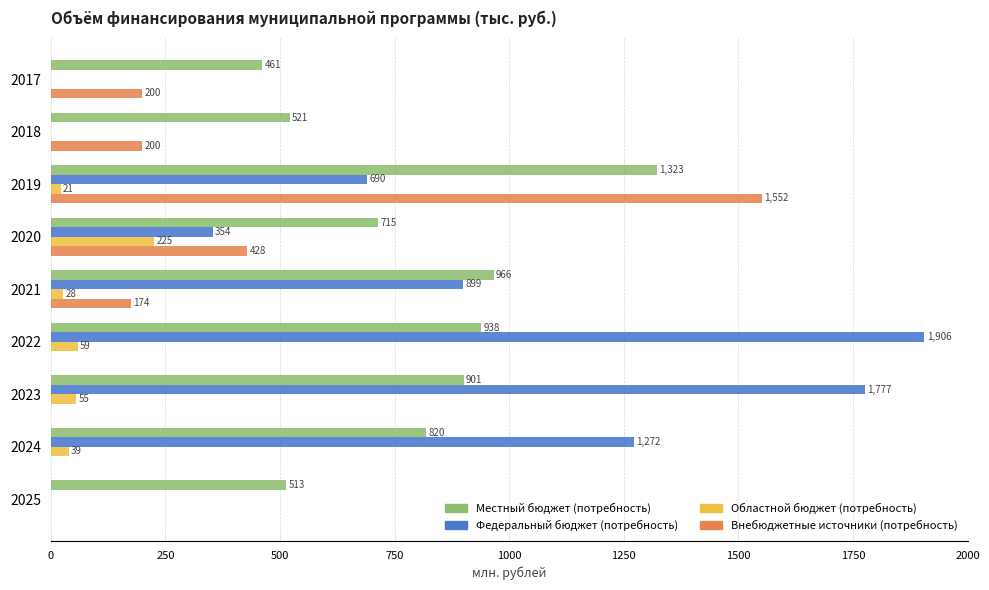

What is the sum of the Внебюджетные источники (потребность) values at 2017 and 2018?

400.0